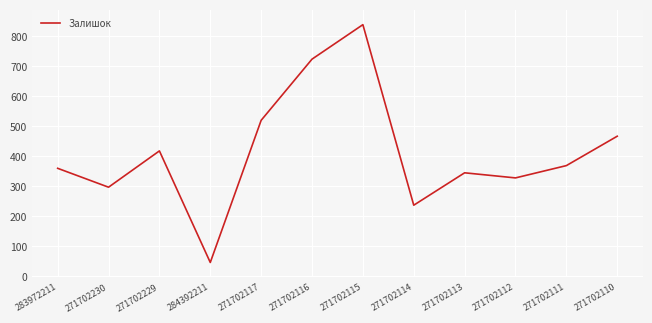

The value at 271702114 is 97. True or false?

False